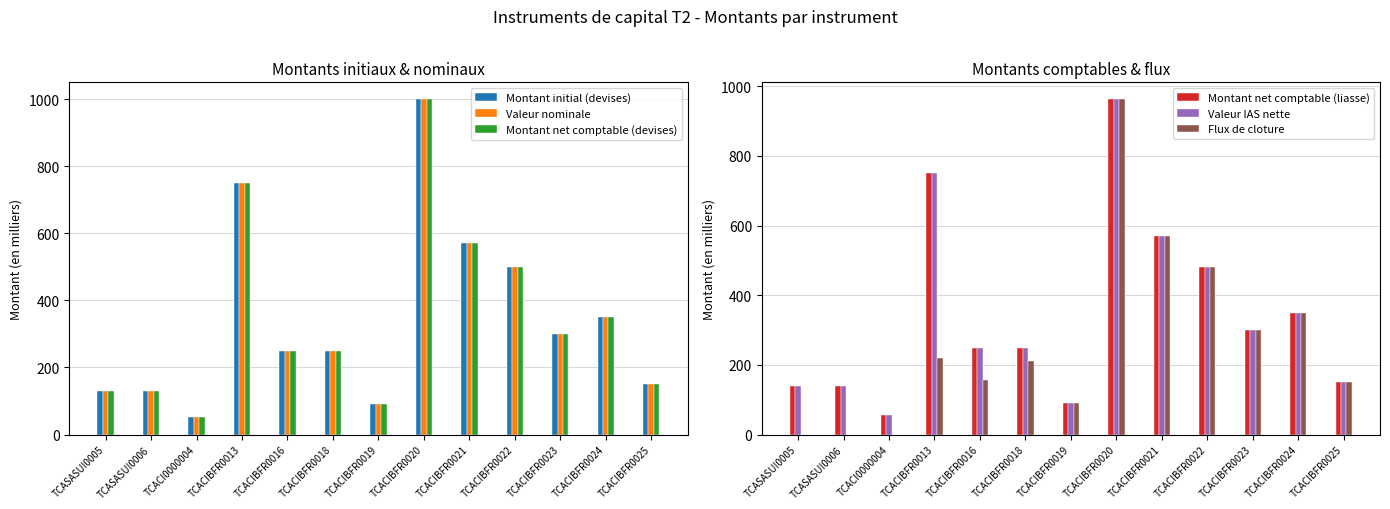

Which series has the largest range (max minus min)?

Flux de cloture